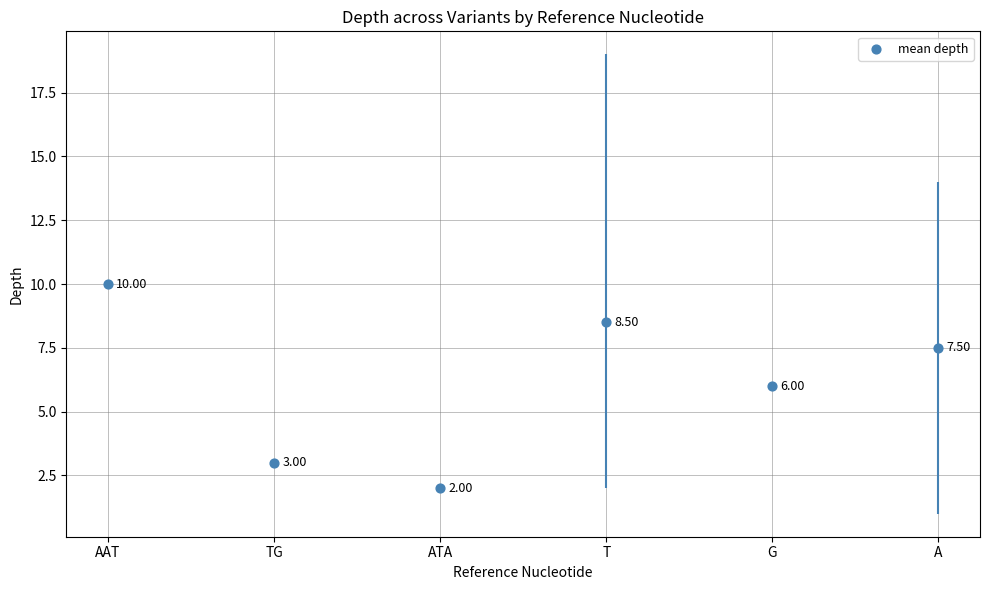

What is the change in value from TG to G?

+3.0